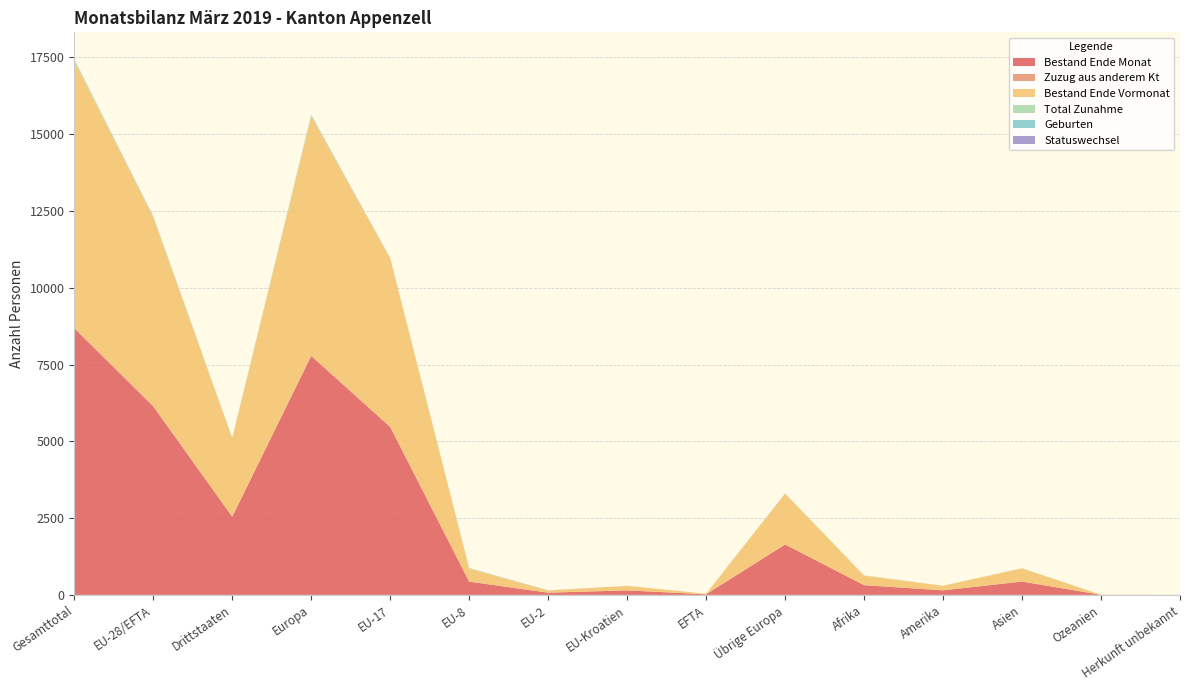

Reading right to left, extract all data points from this chart.

Bestand Ende Monat: 2	3	433	148	317	1642	19	147	72	432	5465	7777	2545	6135	8680
Zuzug aus anderem Kt: 0	0	2	0	0	5	0	0	0	0	27	32	7	27	34
Bestand Ende Vormonat: 2	3	429	149	314	1649	19	149	68	428	5461	7774	2546	6125	8671
Total Zunahme: 0	0	4	1	3	7	0	0	4	10	18	39	15	32	47
Geburten: 0	0	0	0	1	2	0	0	0	4	1	7	3	5	8
Statuswechsel: 0	0	0	0	0	0	0	0	4	1	2	7	0	7	7